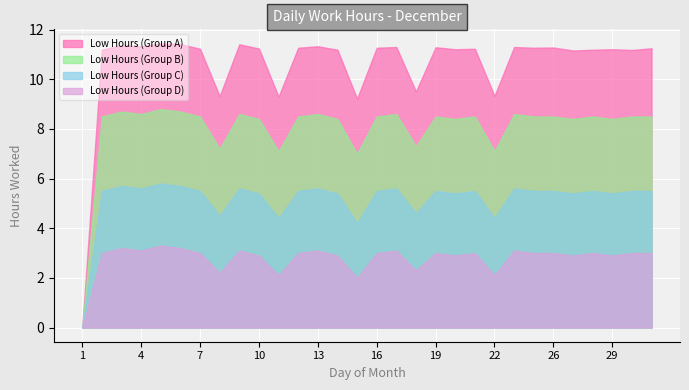

At which category does Low Hours (Group B) reach its first local valley?

4